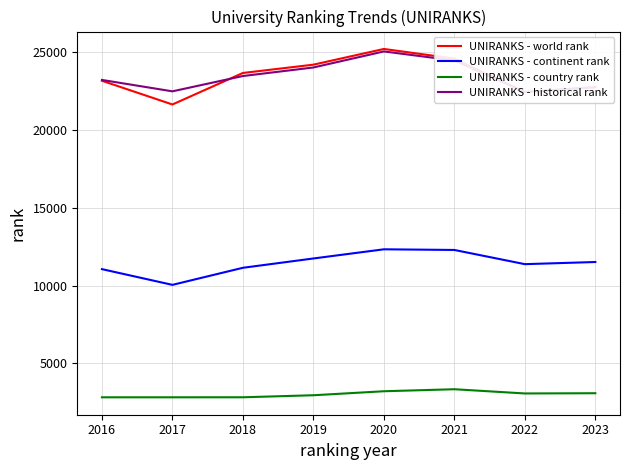

How many values in the UNIRANKS - country rank series exceed 3072?

3